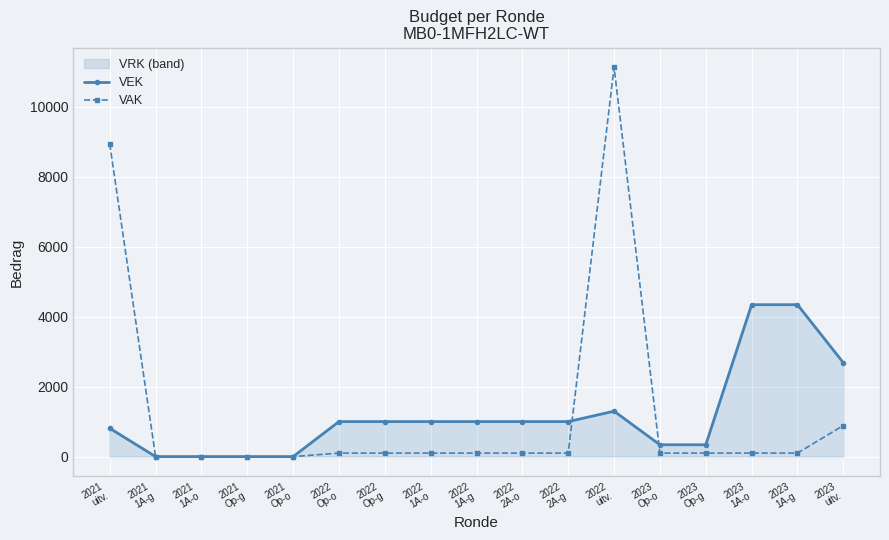

What is the sum of the VAK values at 2022
1A-g and 2021
Op-o?

100